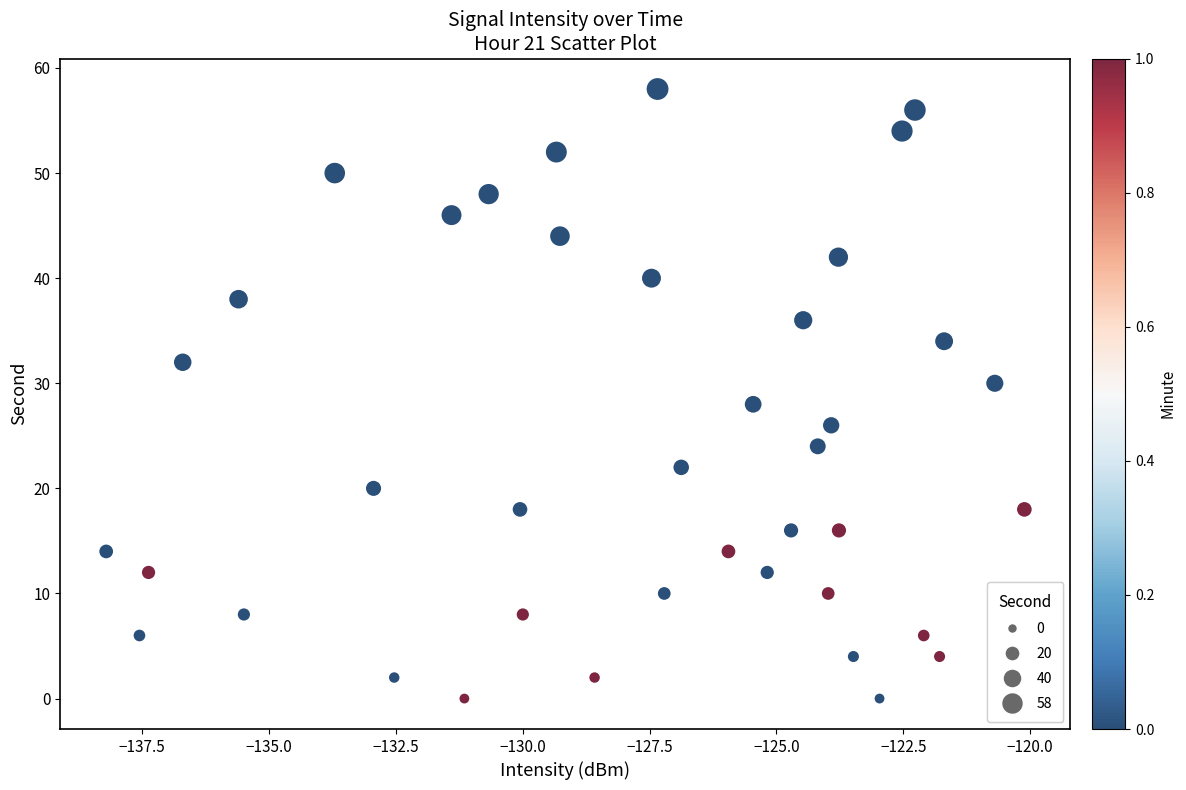

What is the range of Y values (max minus min)?

58